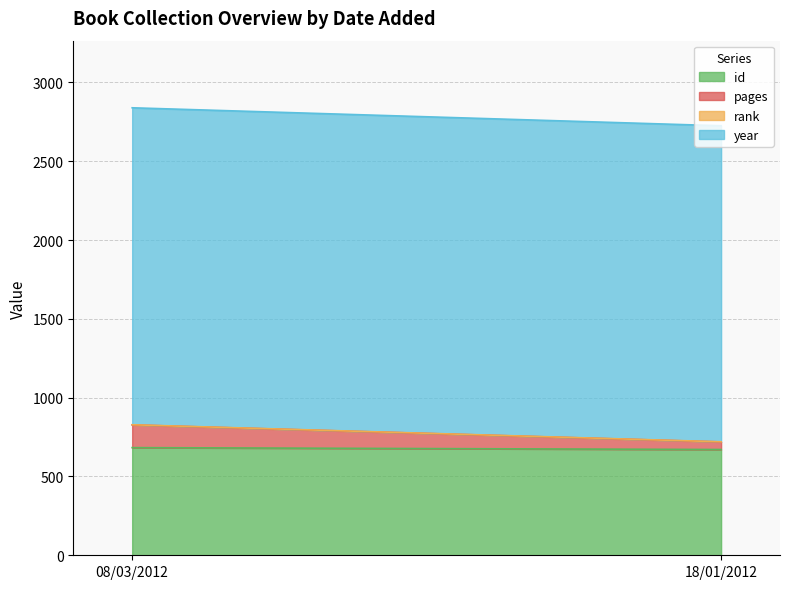

Reading left to right, what are all the values shown in this chart?

id: 683	671
pages: 144	48
rank: 1	1
year: 2011	2005